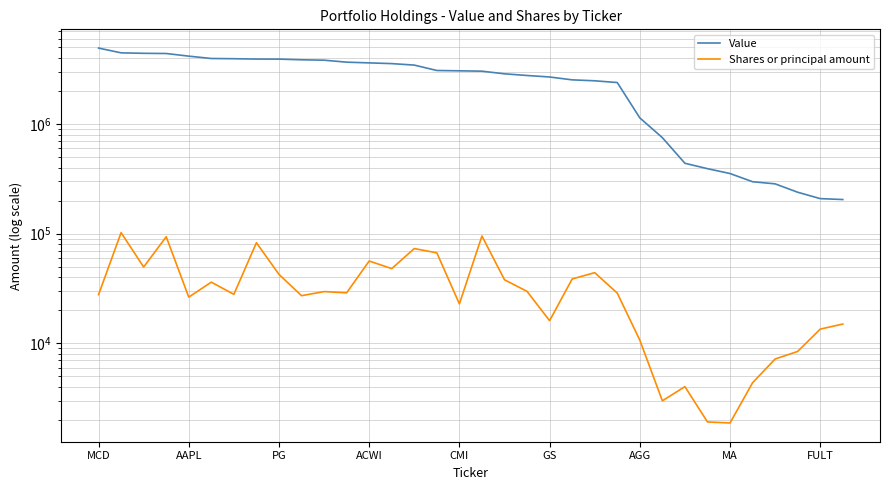

How many values in the Value series exceed 3061000?

16